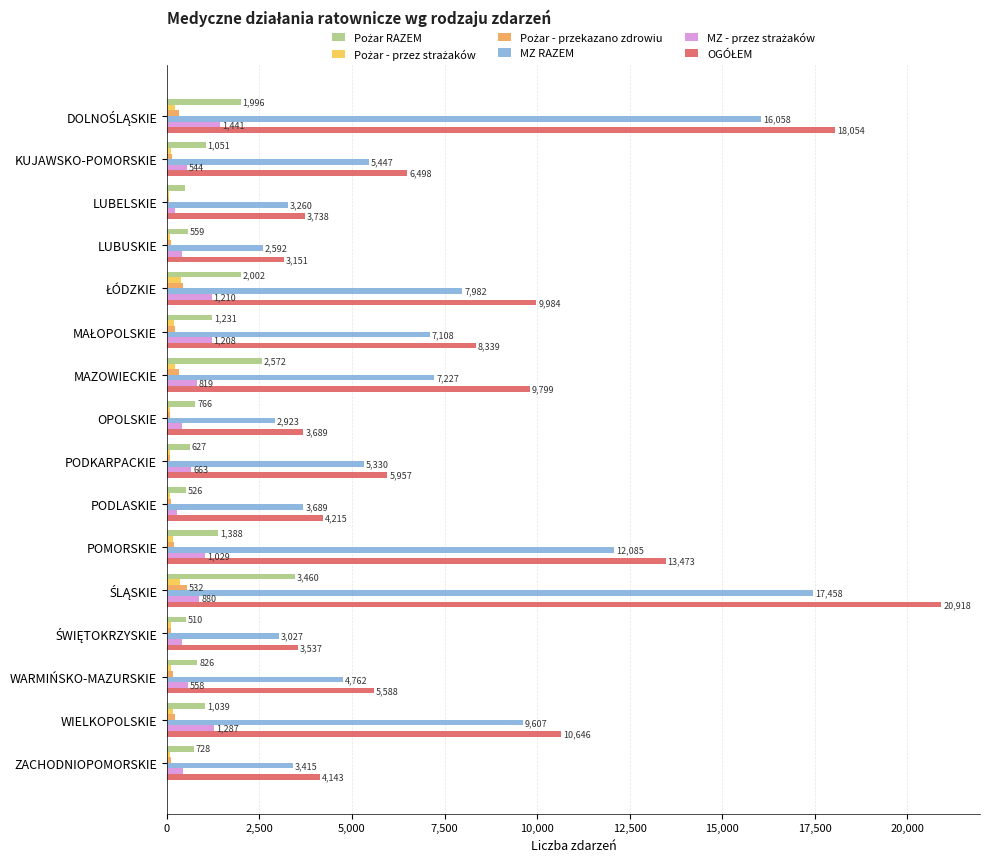

What is the total value across all series at LUBUSKIE?

6882